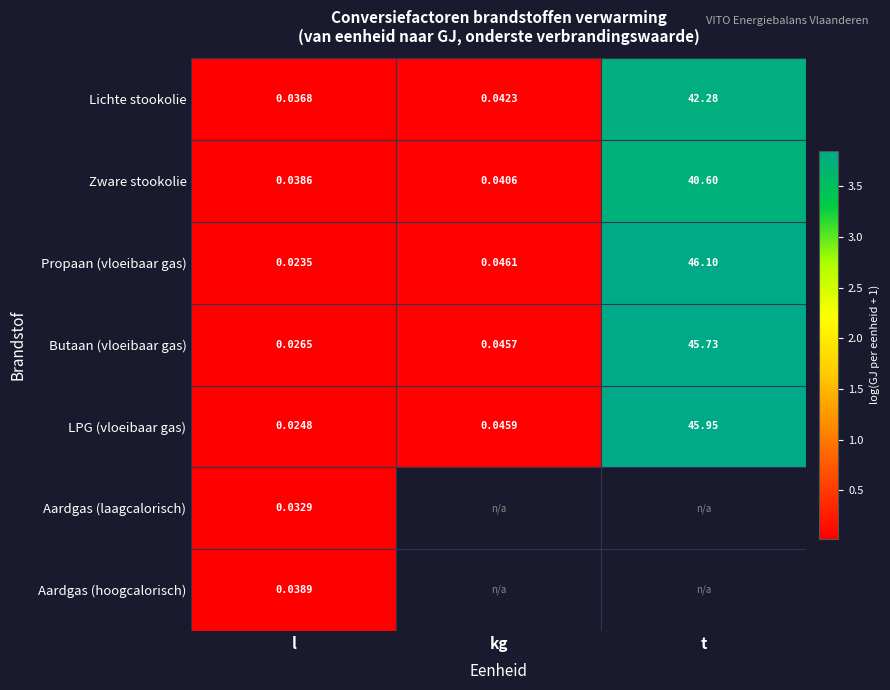

What is the total value across all series at l?

0.2